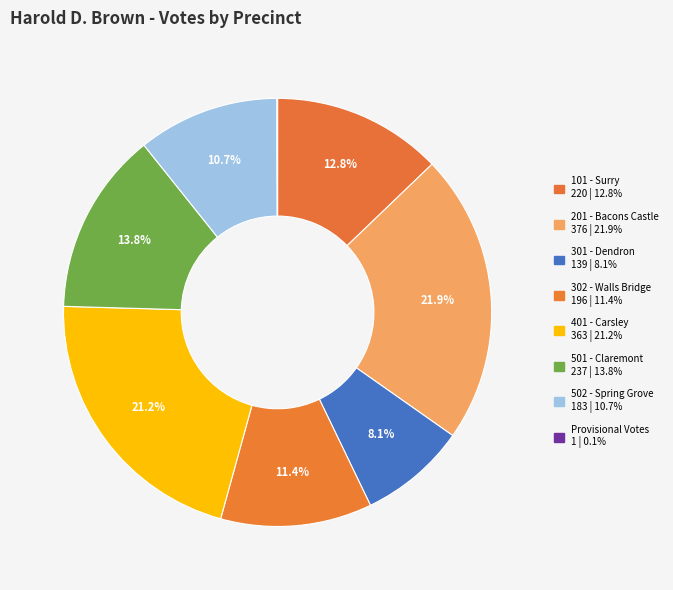

How many segments does this pie chart have?

8